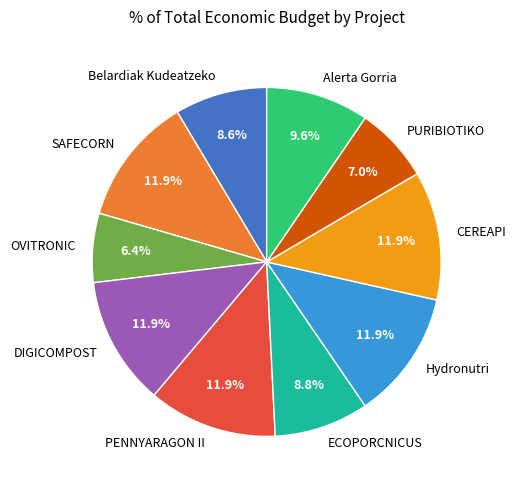

To the nearest percent, what portion does SAFECORN represent?

12%